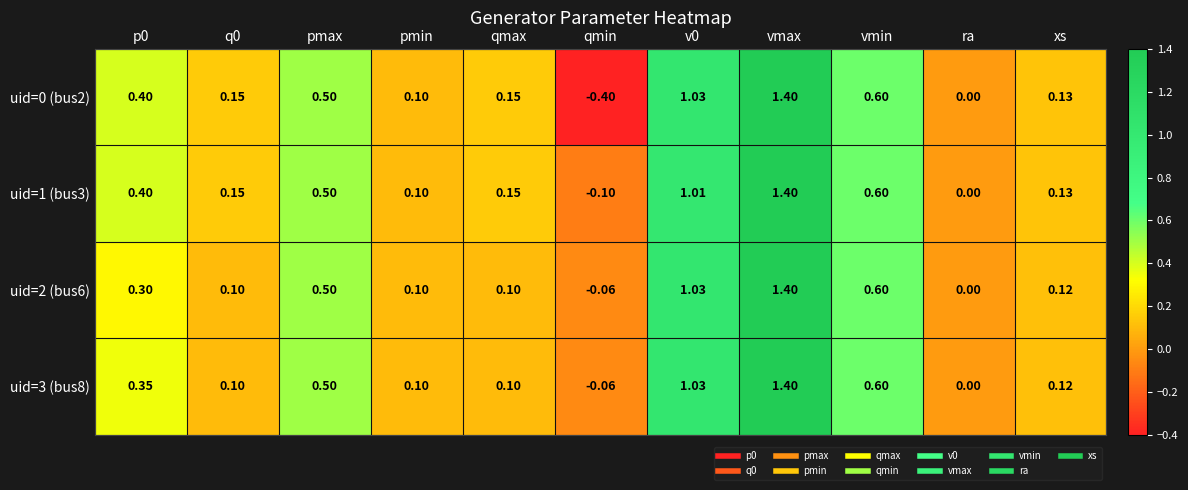

Is the value of uid=2 (bus6) at pmin greater than the value of uid=3 (bus8) at vmin?

No